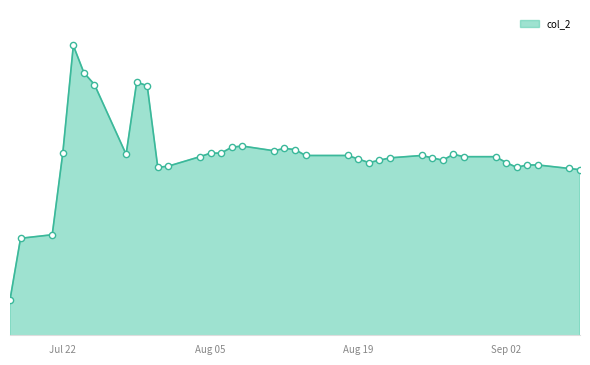

Is this an area chart (filled region under the line)?

Yes